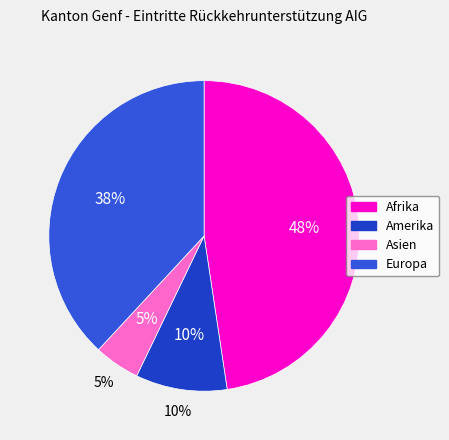

Count the number of slices in the pie.

4